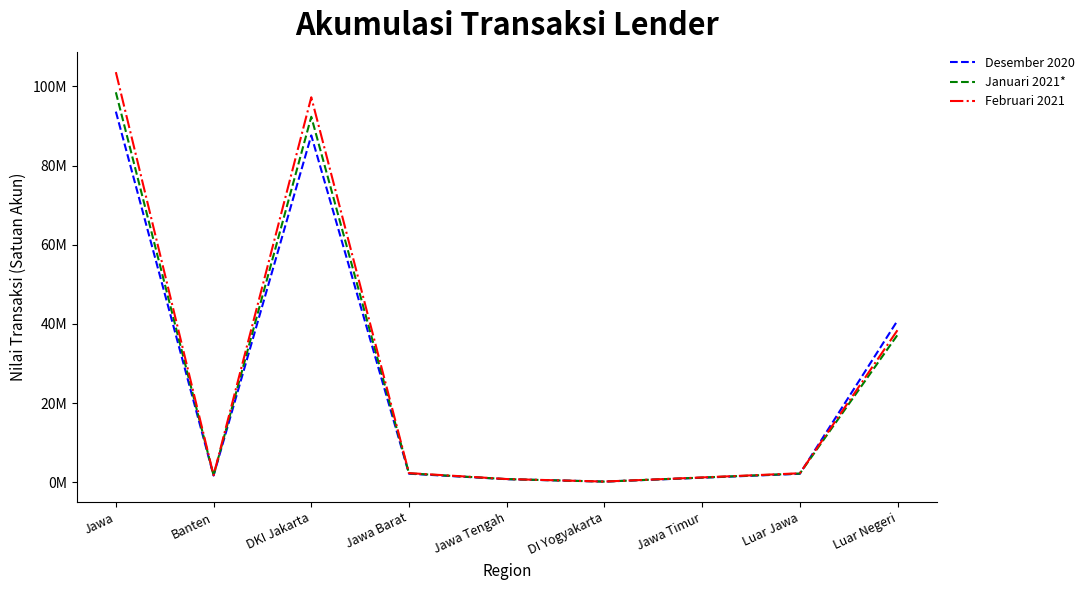

Reading right to left, transcribe all the data shown in this chart.

Desember 2020: 40843117	2150152	1157042	177858	789030	2175640	87599588	1710452	93609610
Januari 2021*: 37229796	2206956	1192416	183257	803989	2255455	92308781	1744988	98488886
Februari 2021: 38431573	2280275	1229426	189355	825795	2321323	97234067	1781139	103581105